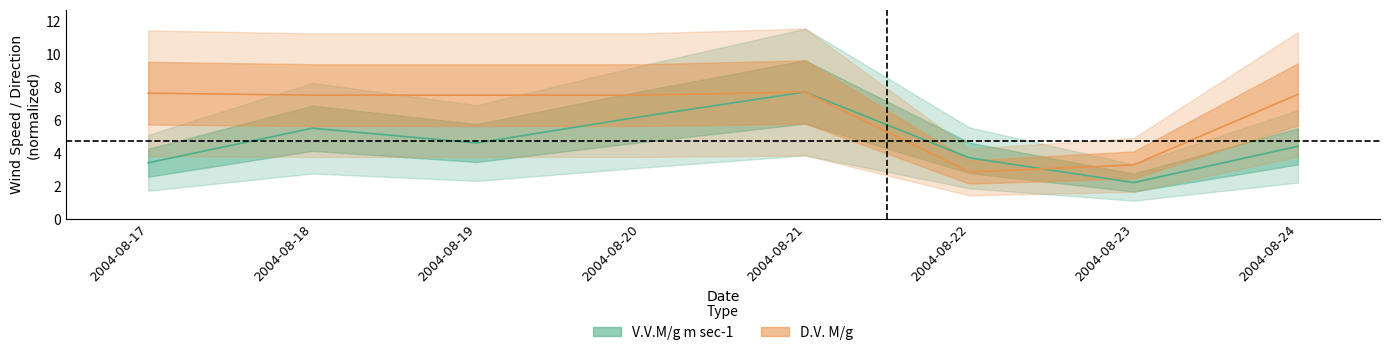

Reading left to right, extract all data points from this chart.

V.V.M/g m sec-1: 2004-08-17=3.4	2004-08-18=5.5	2004-08-19=4.6	2004-08-20=6.2	2004-08-21=7.7	2004-08-22=3.7	2004-08-23=2.2	2004-08-24=4.4
D.V. M/g: 2004-08-17=7.6	2004-08-18=7.5	2004-08-19=7.5	2004-08-20=7.5	2004-08-21=7.7	2004-08-22=2.8	2004-08-23=3.3	2004-08-24=7.6